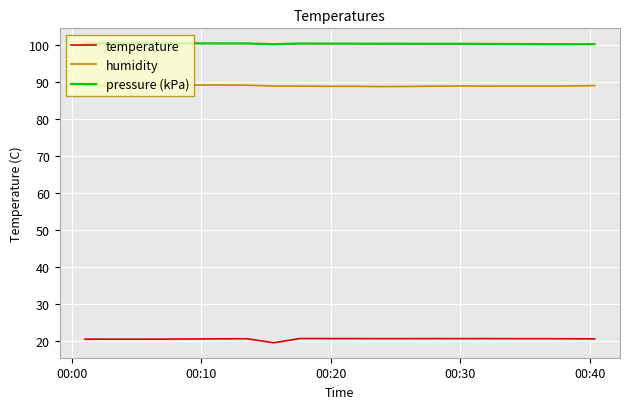

Rank the series by their maximum value, from highest to lowest.

pressure (kPa), humidity, temperature